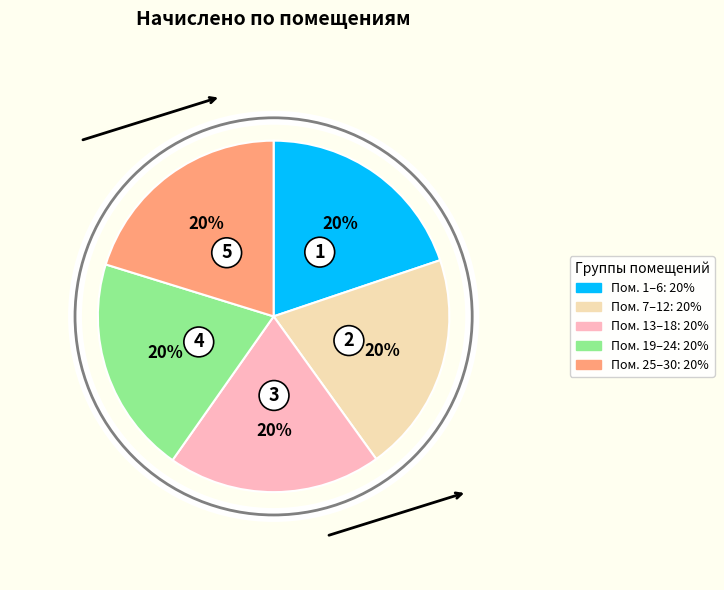

Is there any slice that represents more than half of the pie?

No